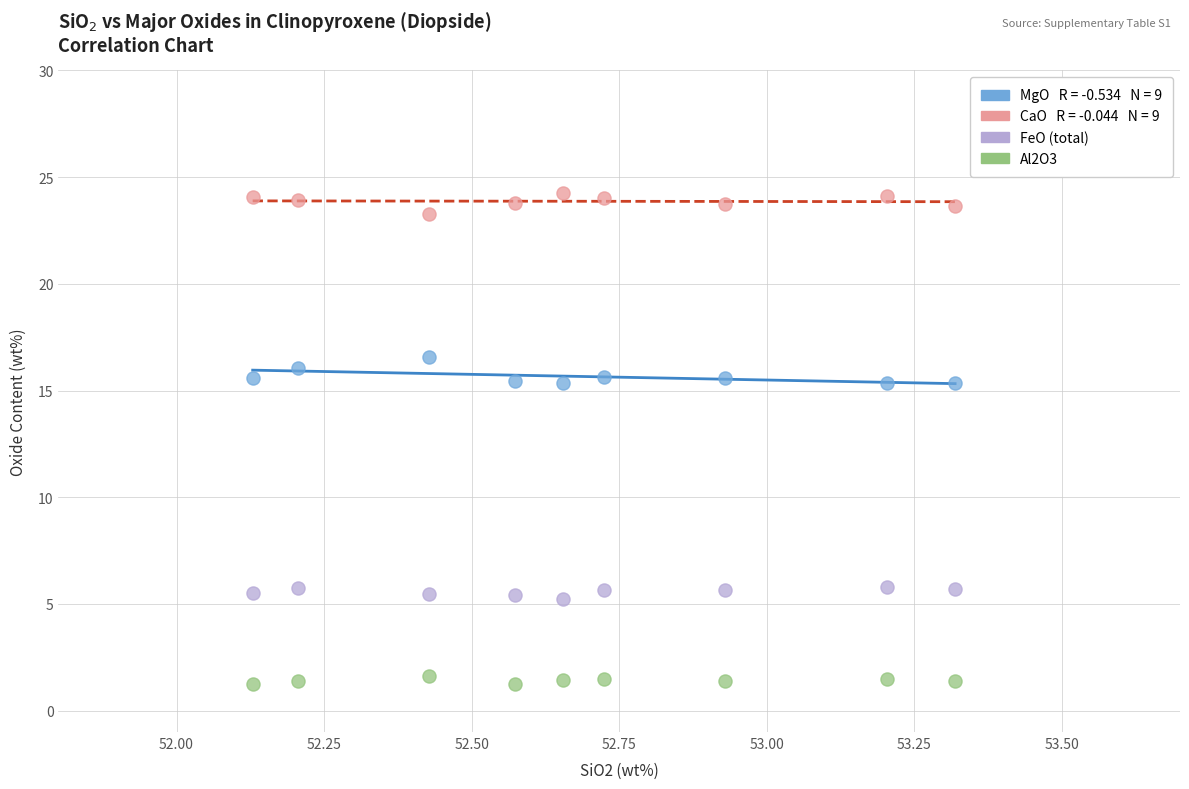

Across all data points, what is the range of X values (max minus min)?

1.2